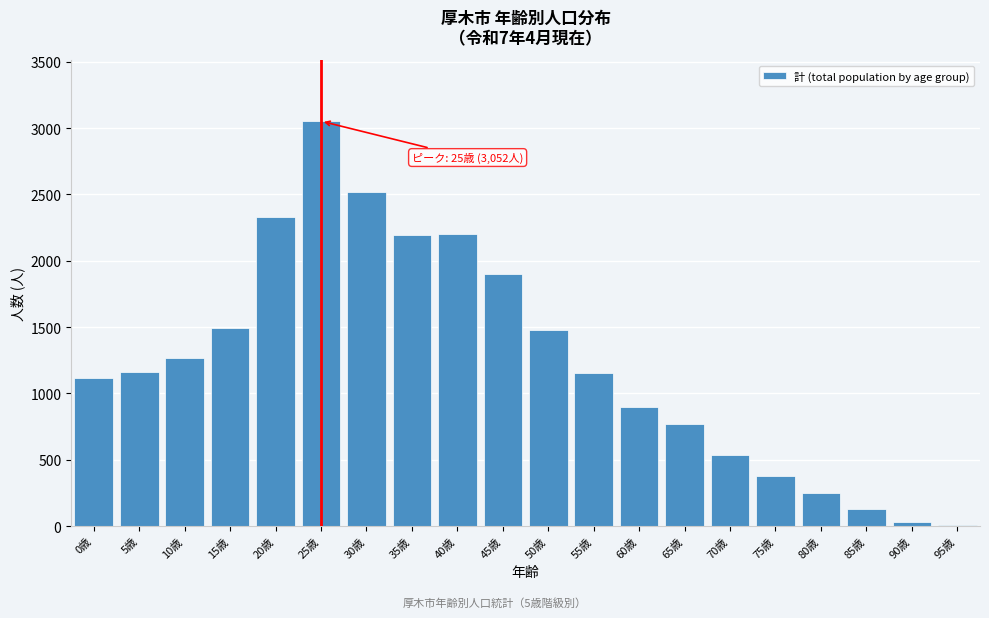

What is the greatest value displayed?

3052